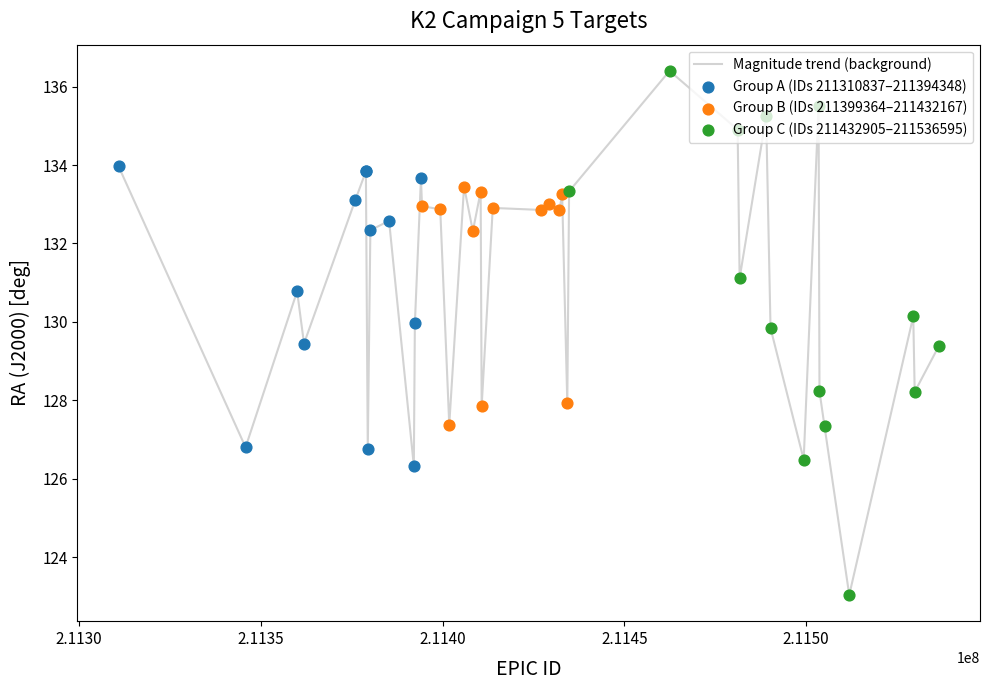

What is the minimum value shown in the chart?

123.0